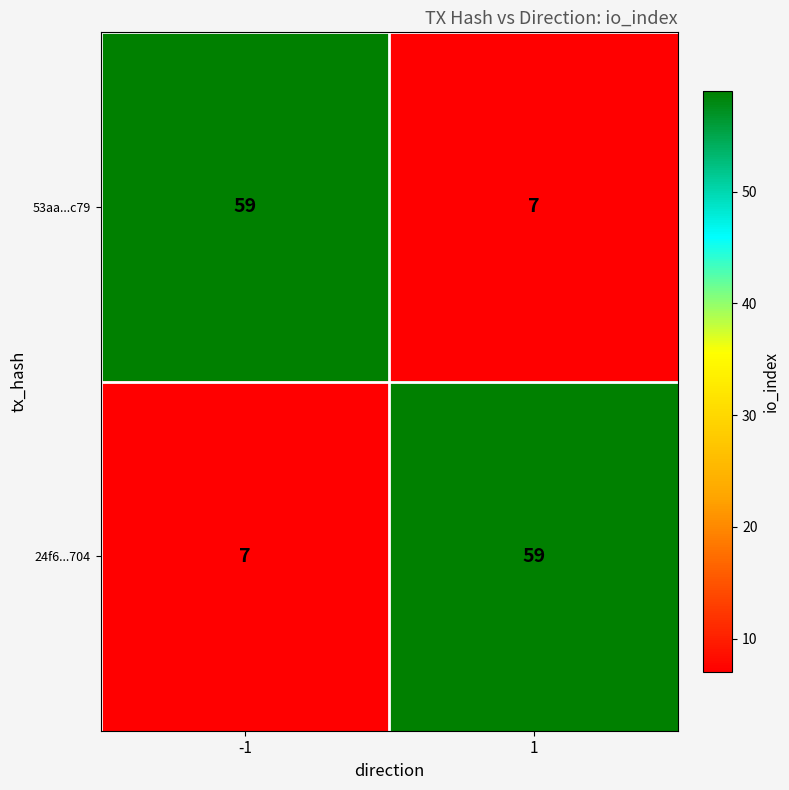

Count the number of categories in the chart.

2